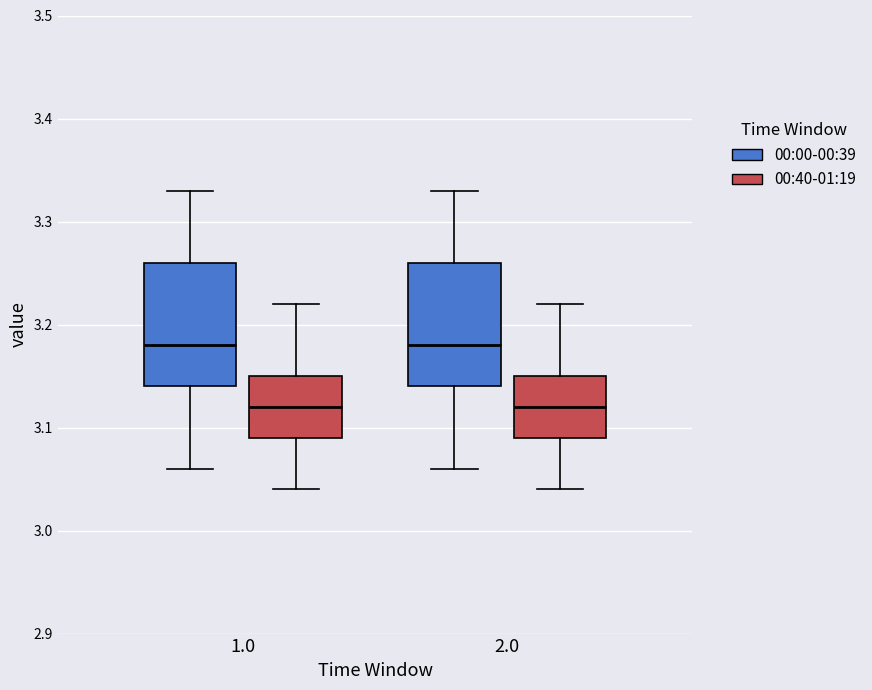

Reading left to right, transcribe this box plot: for each box, give where its median line is, the range the box spans, and where its two whiskers end, as read against the y-axis. The values are not printed on the chart, so give them approximately, as read against the axis.

1.0 (00:00-00:39): median 3.18, box 3.14 to 3.26, whiskers 3.06 to 3.33
1.0 (00:40-01:19): median 3.12, box 3.09 to 3.15, whiskers 3.04 to 3.22
2.0 (00:00-00:39): median 3.18, box 3.14 to 3.26, whiskers 3.06 to 3.33
2.0 (00:40-01:19): median 3.12, box 3.09 to 3.15, whiskers 3.04 to 3.22